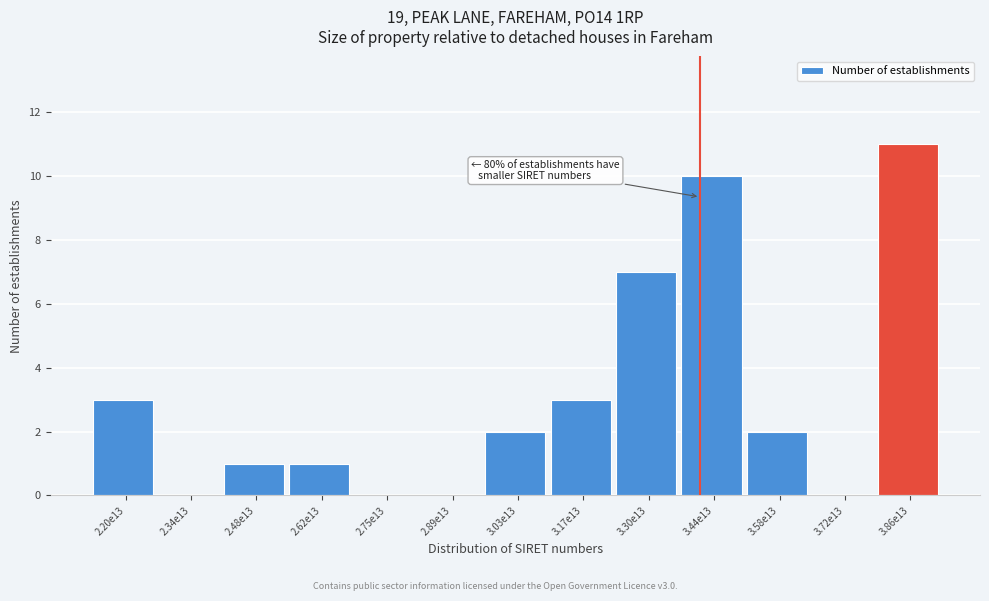

Reading left to right, what are all the values shown in this chart?

2.20e13=3	2.34e13=0	2.48e13=1	2.62e13=1	2.75e13=0	2.89e13=0	3.03e13=2	3.17e13=3	3.30e13=7	3.44e13=10	3.58e13=2	3.72e13=0	3.86e13=11